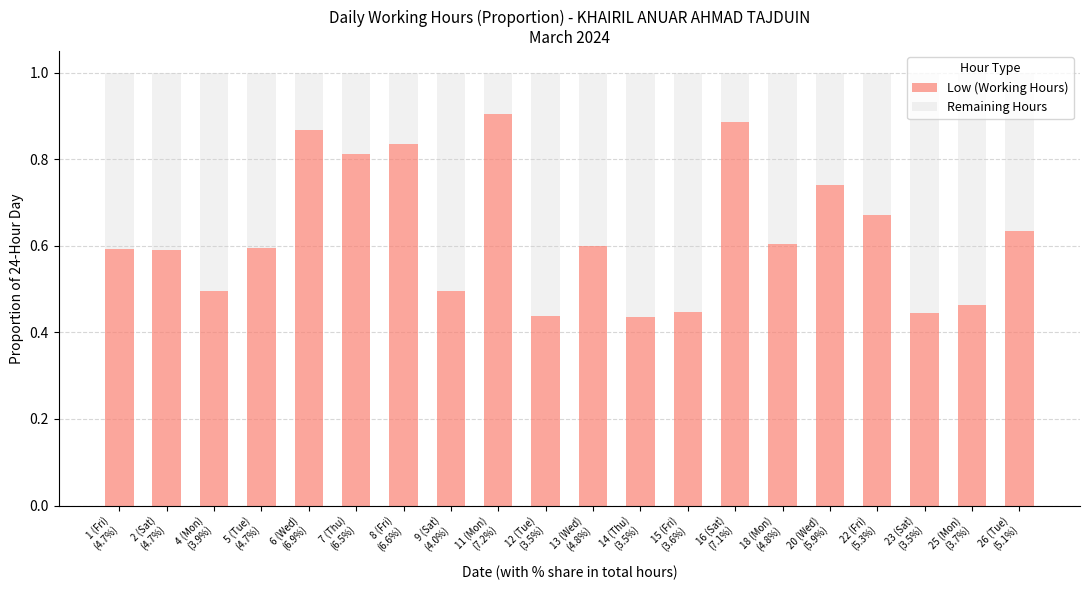

How many Low (Working Hours) values are between 0 and 1?

20